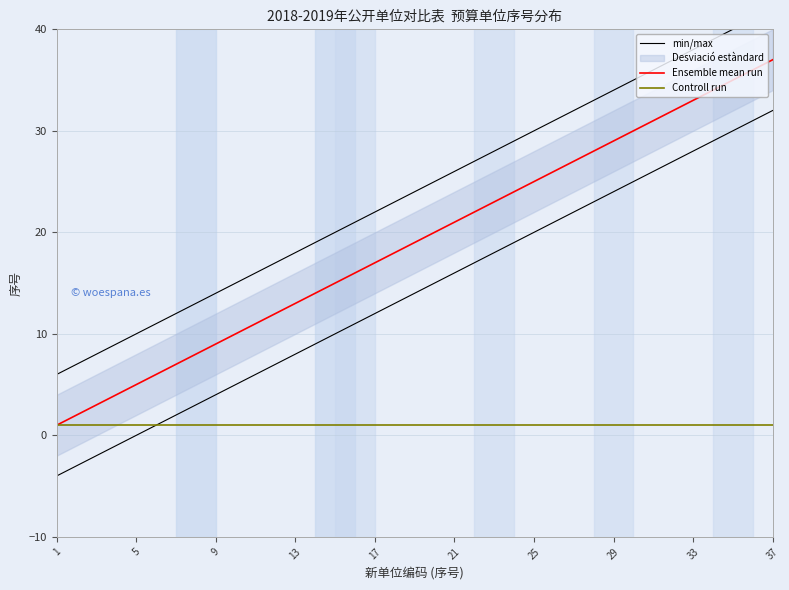

The Ensemble mean run series shows 9 at 9. True or false?

True